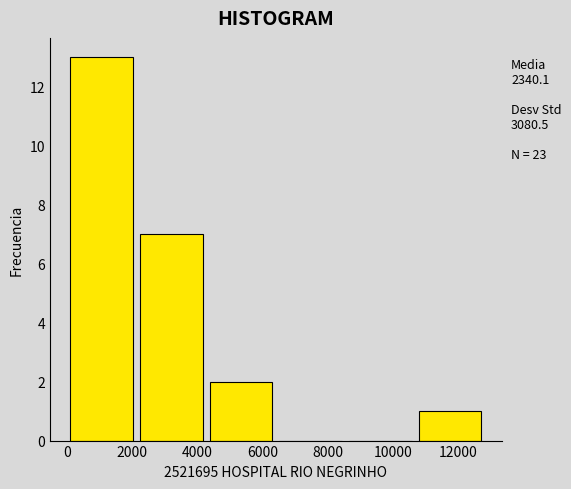

Which range on the x-axis has the tallest bar?

0 to 2200